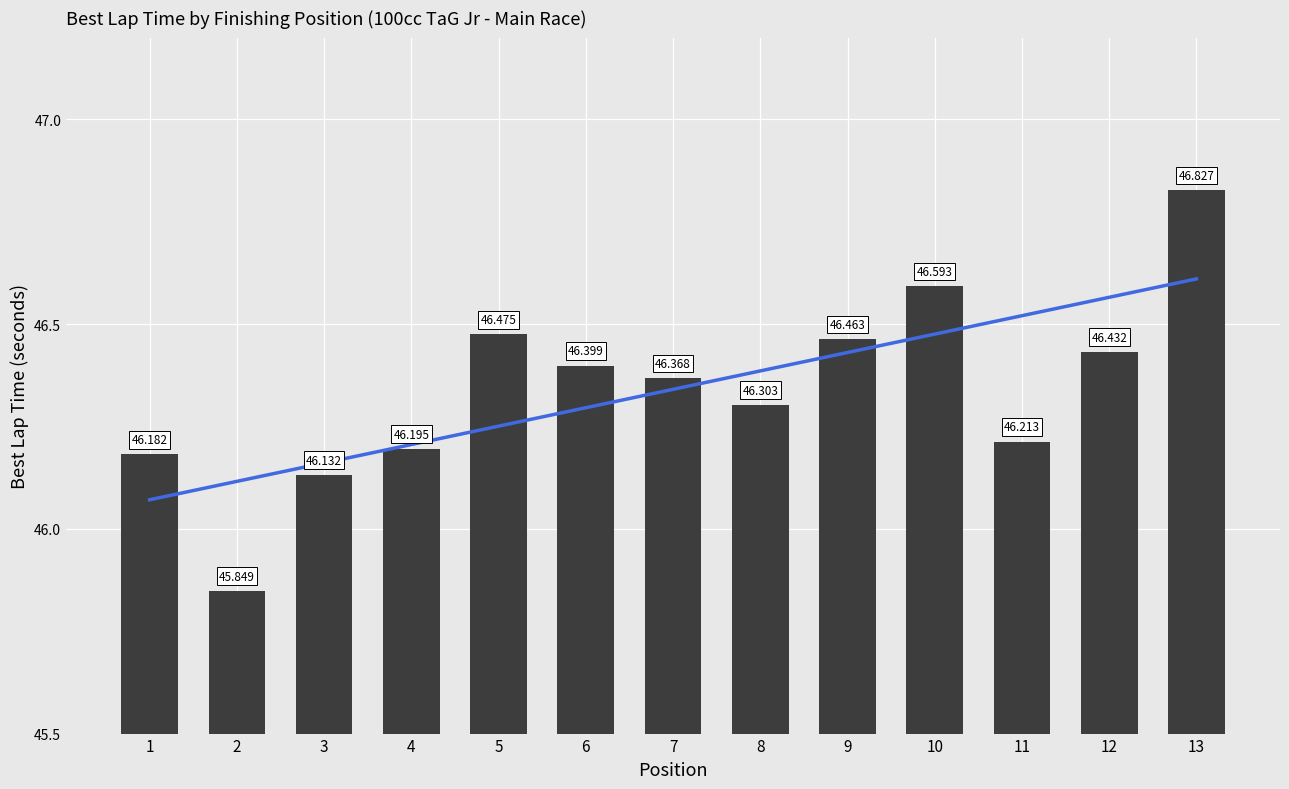

True or false: Best Lap time has a value of 46.2 at 11.

True